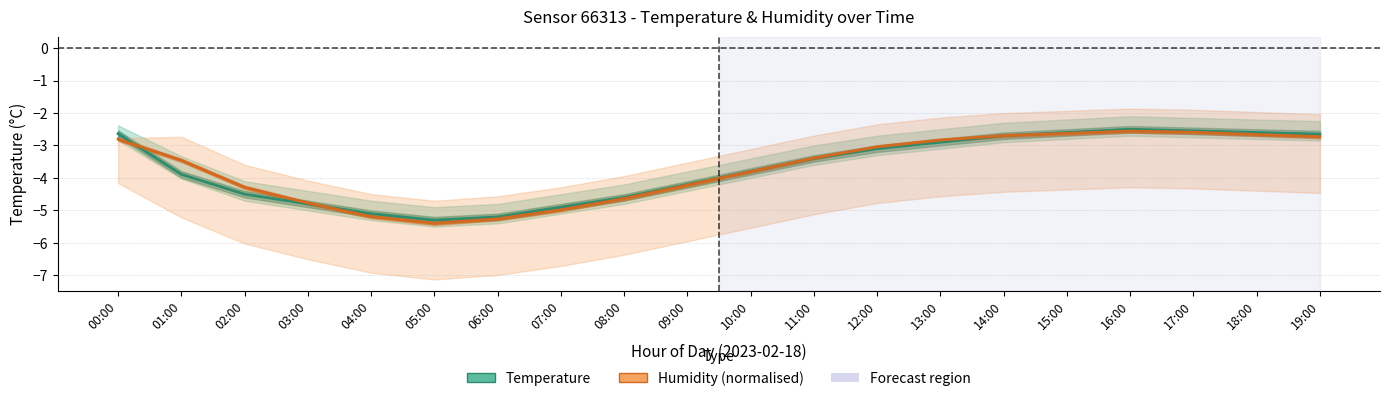

Reading right to left, what are all the values shown in this chart?

Temperature (mean): -2.6	-2.6	-2.5	-2.5	-2.6	-2.7	-2.9	-3.1	-3.4	-3.8	-4.2	-4.6	-4.9	-5.2	-5.3	-5.1	-4.8	-4.5	-3.9	-2.6
Humidity (mean): -2.7	-2.7	-2.6	-2.6	-2.6	-2.7	-2.8	-3.0	-3.4	-3.8	-4.2	-4.6	-5.0	-5.3	-5.4	-5.2	-4.8	-4.3	-3.5	-2.8